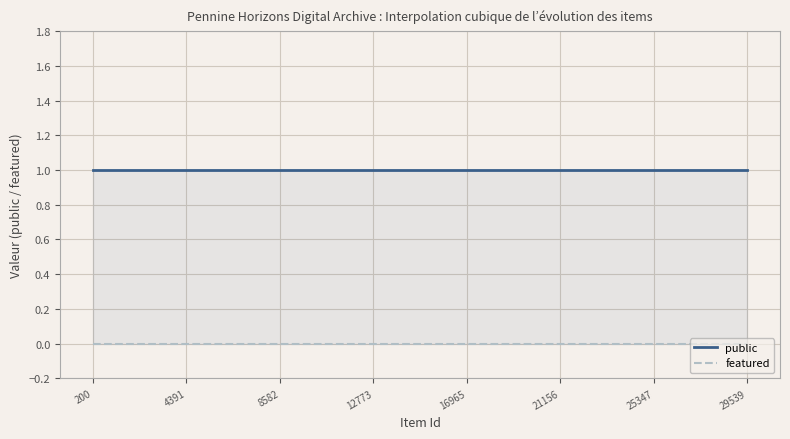

Which series changed the most between 6137 and 9438?

public